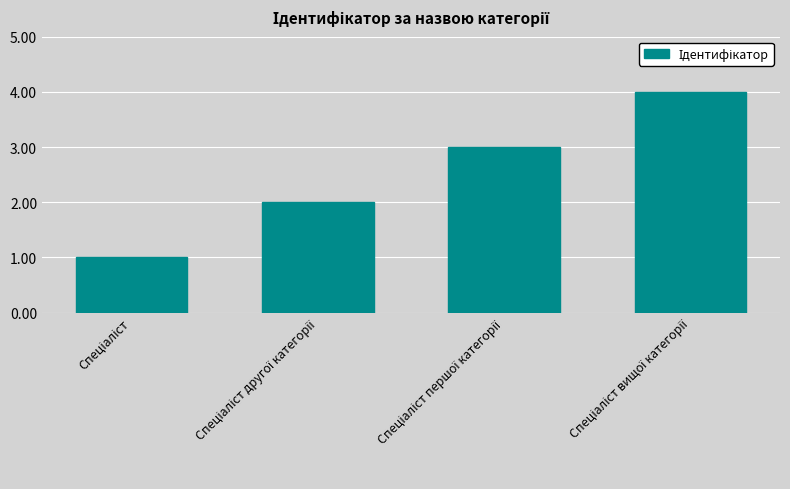

How many values are between 2 and 4?

3